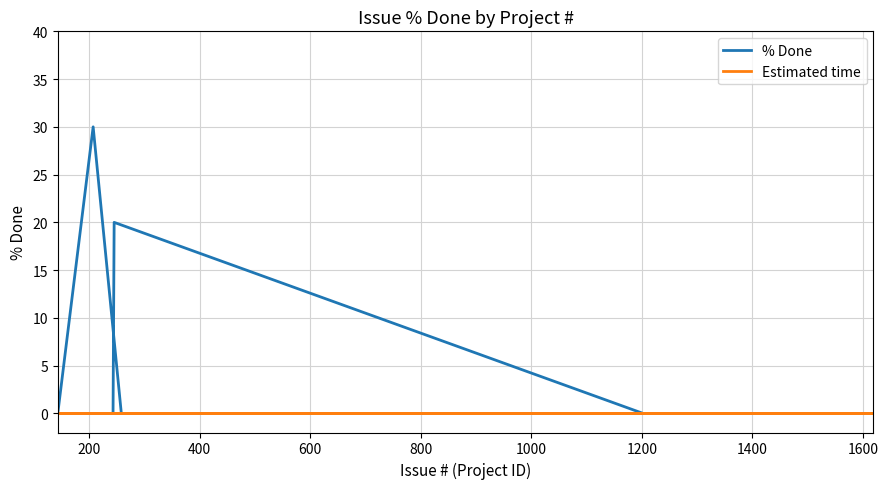

True or false: % Done and Estimated time intersect in this chart.

False